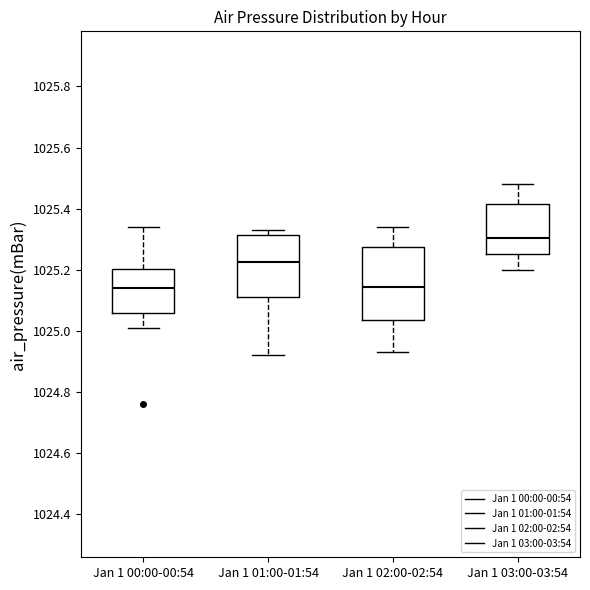

Reading left to right, transcribe this box plot: for each box, give where its median line is, the range the box spans, and where its two whiskers end, as read against the y-axis. The values are not printed on the chart, so give them approximately, as read against the axis.

Jan 1 00:00-00:54: median 1025.14, box 1025.06 to 1025.20, whiskers 1025.02 to 1025.34
Jan 1 01:00-01:54: median 1025.22, box 1025.12 to 1025.32, whiskers 1024.92 to 1025.34
Jan 1 02:00-02:54: median 1025.14, box 1025.04 to 1025.28, whiskers 1024.94 to 1025.34
Jan 1 03:00-03:54: median 1025.30, box 1025.26 to 1025.42, whiskers 1025.20 to 1025.48